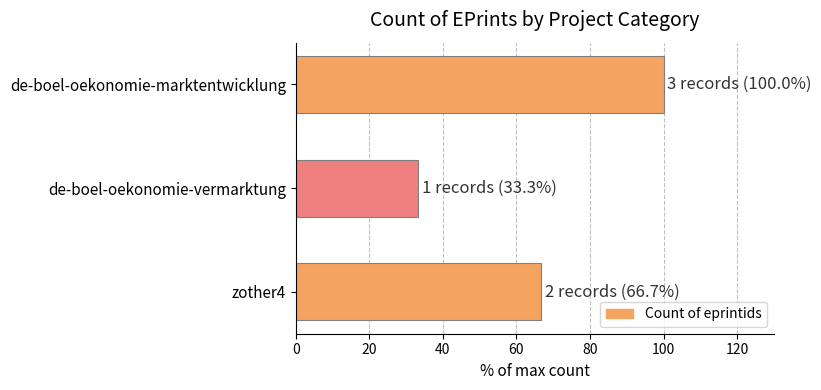

Reading top to bottom, list all the values displayed in this chart.

100.0	33.3	66.7